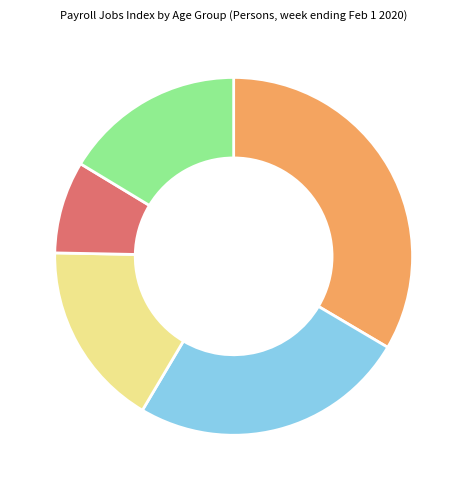

Is there a majority slice in this chart?

No